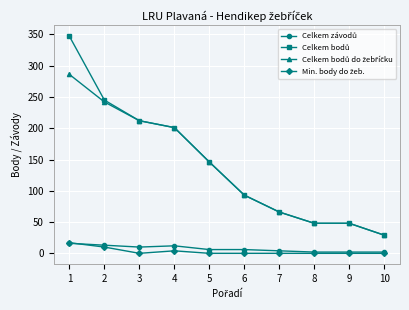

How many lines are shown in the chart?

4